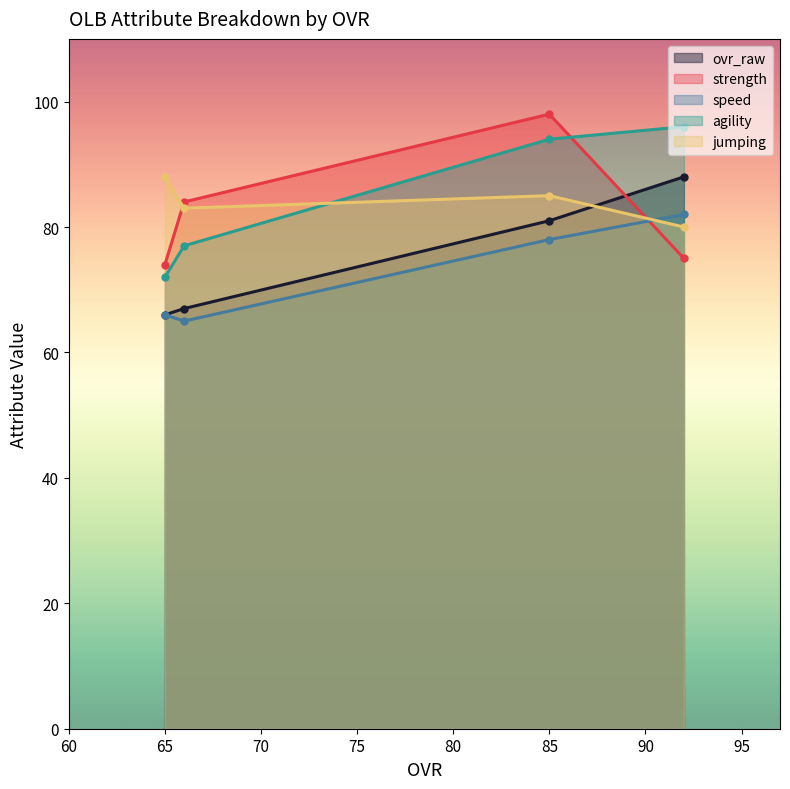

How many data points in agility are less than 94?

2